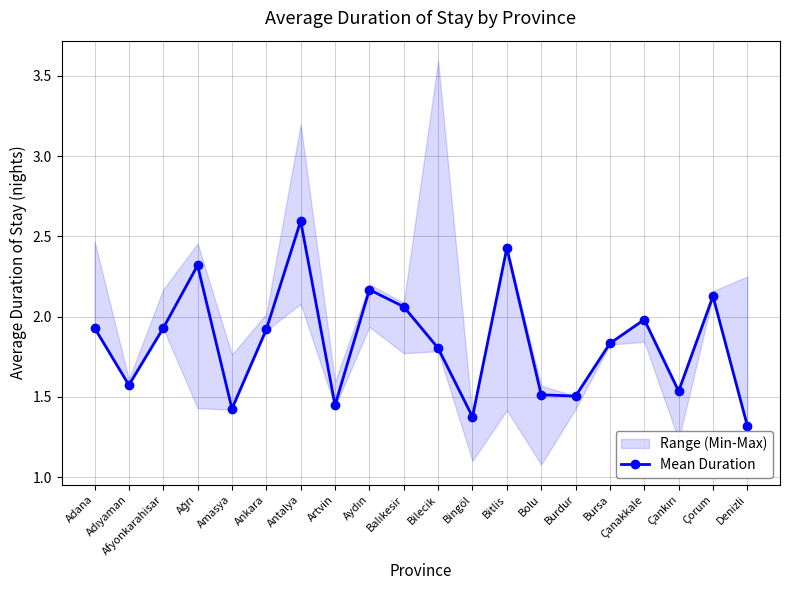

What is the sum of all values?

36.8